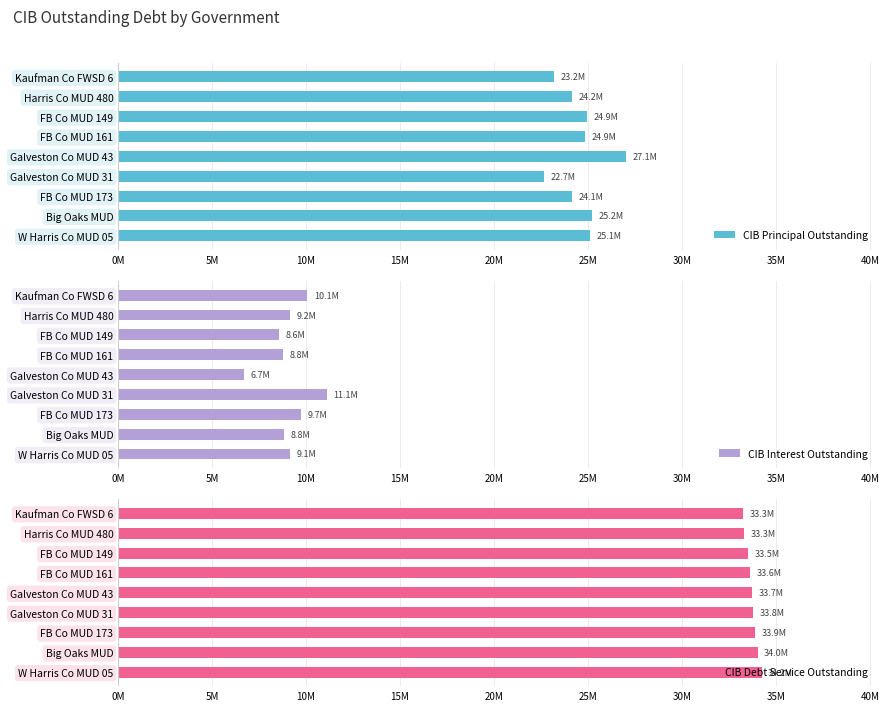

Is the value of CIB Debt Service Outstanding at Galveston Co MUD 43 greater than the value of CIB Principal Outstanding at Galveston Co MUD 31?

Yes